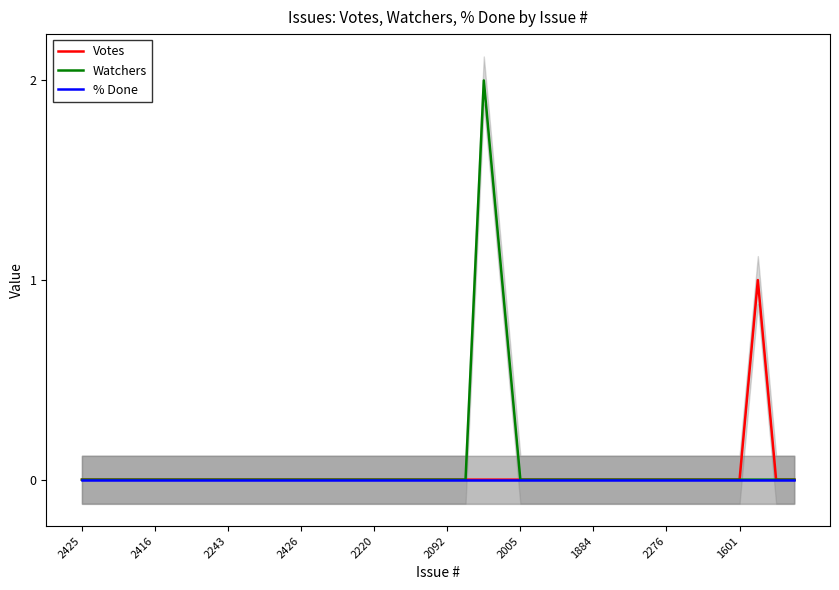

At which category does the chart reach its minimum across all series?

2425